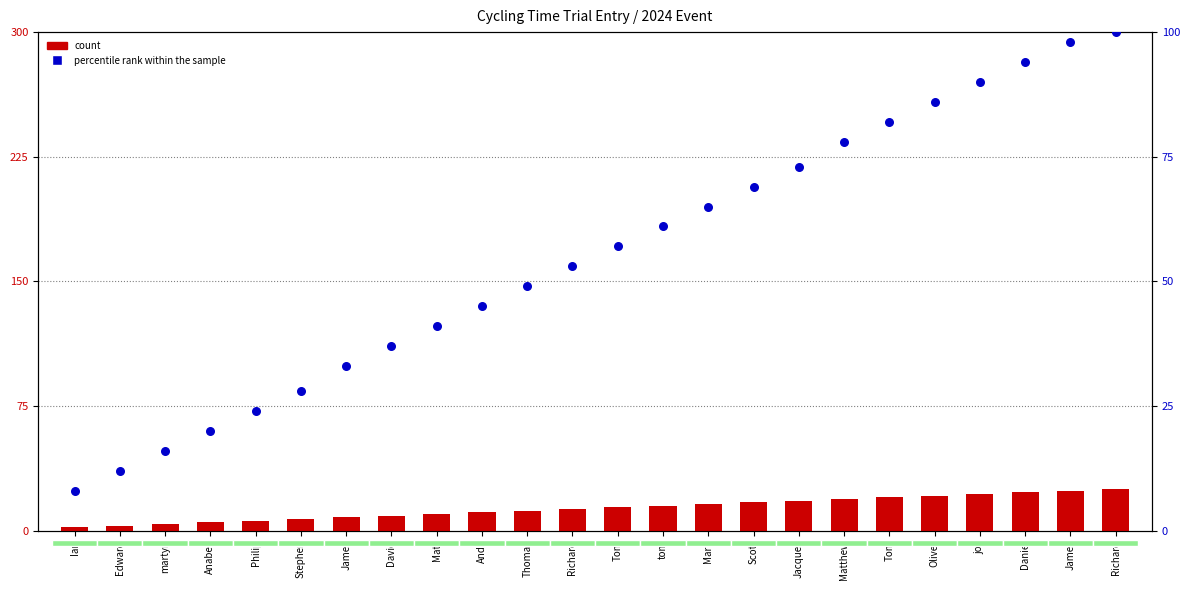

What are all the series names shown in the legend?

count, percentile rank within the sample